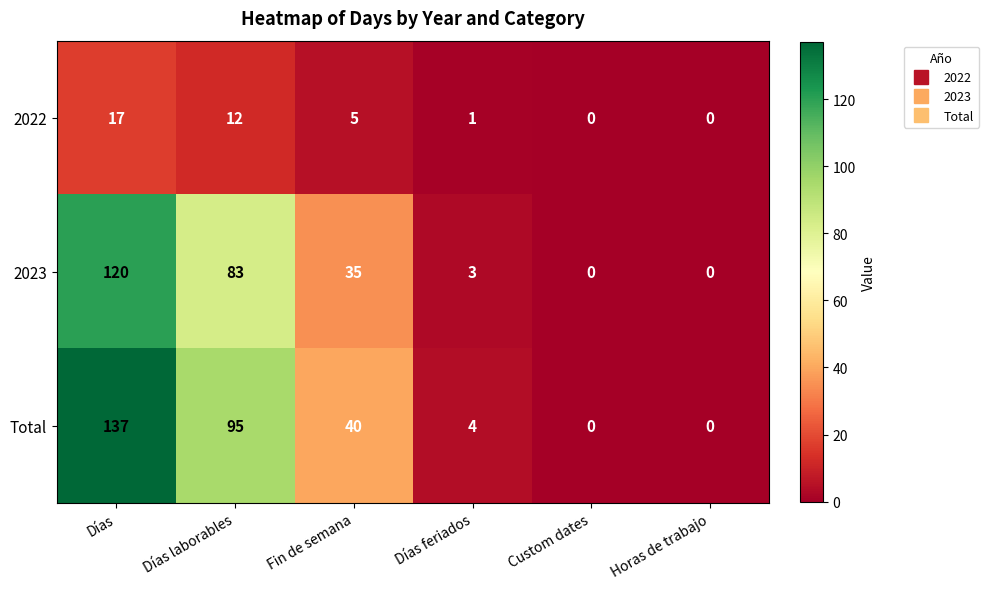

What is the highest value of the Total series?

137